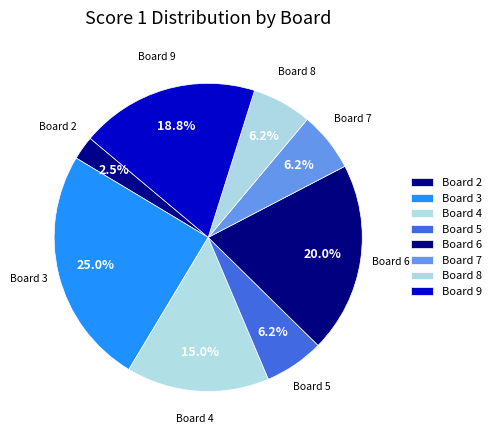

Is there a majority slice in this chart?

No